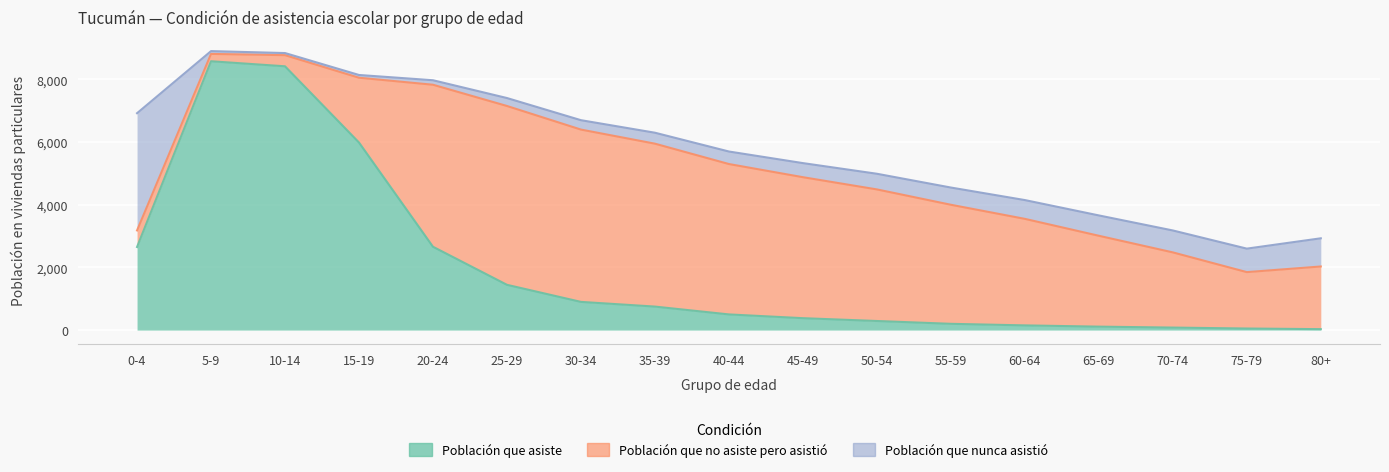

What is the label of the 13th point from the right?

20-24